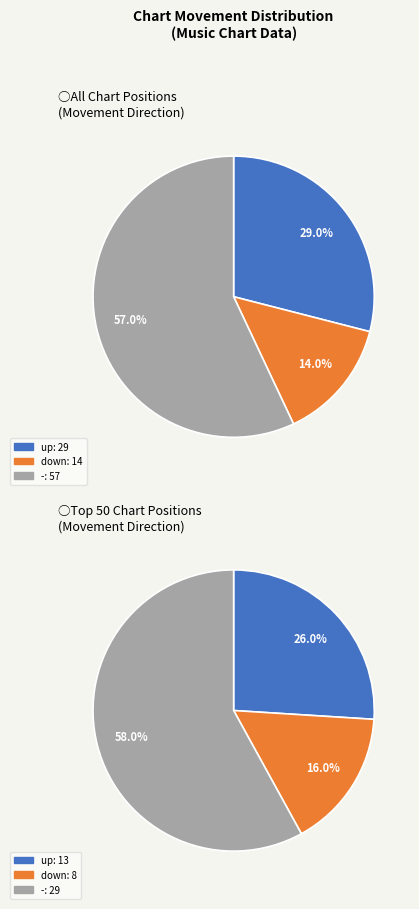

To the nearest percent, what is the average slice percentage?

33%